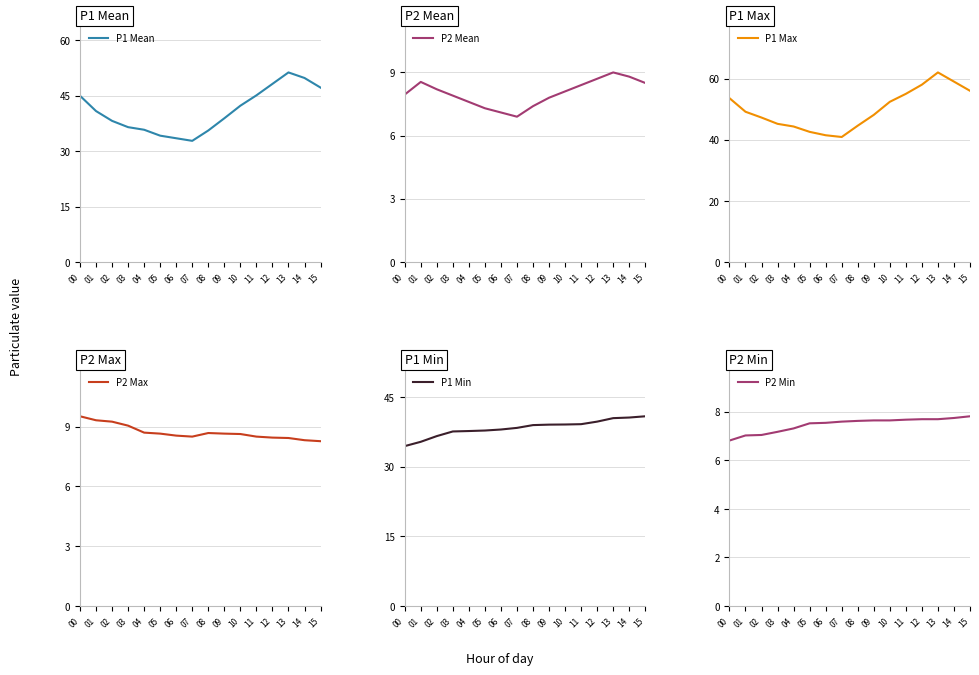

At how many categories does at least one series exceed 59?

1